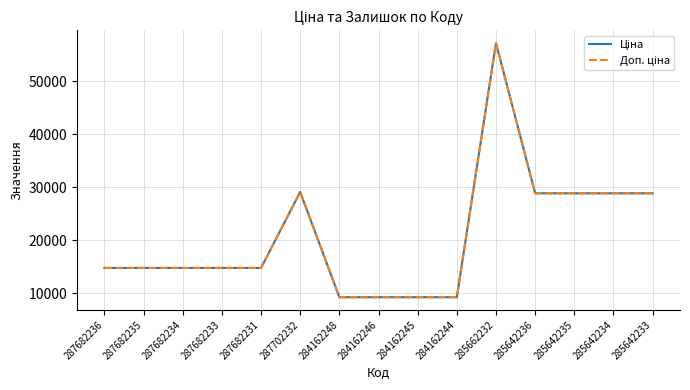

Which label corresponds to the smallest value in the chart?

284162248